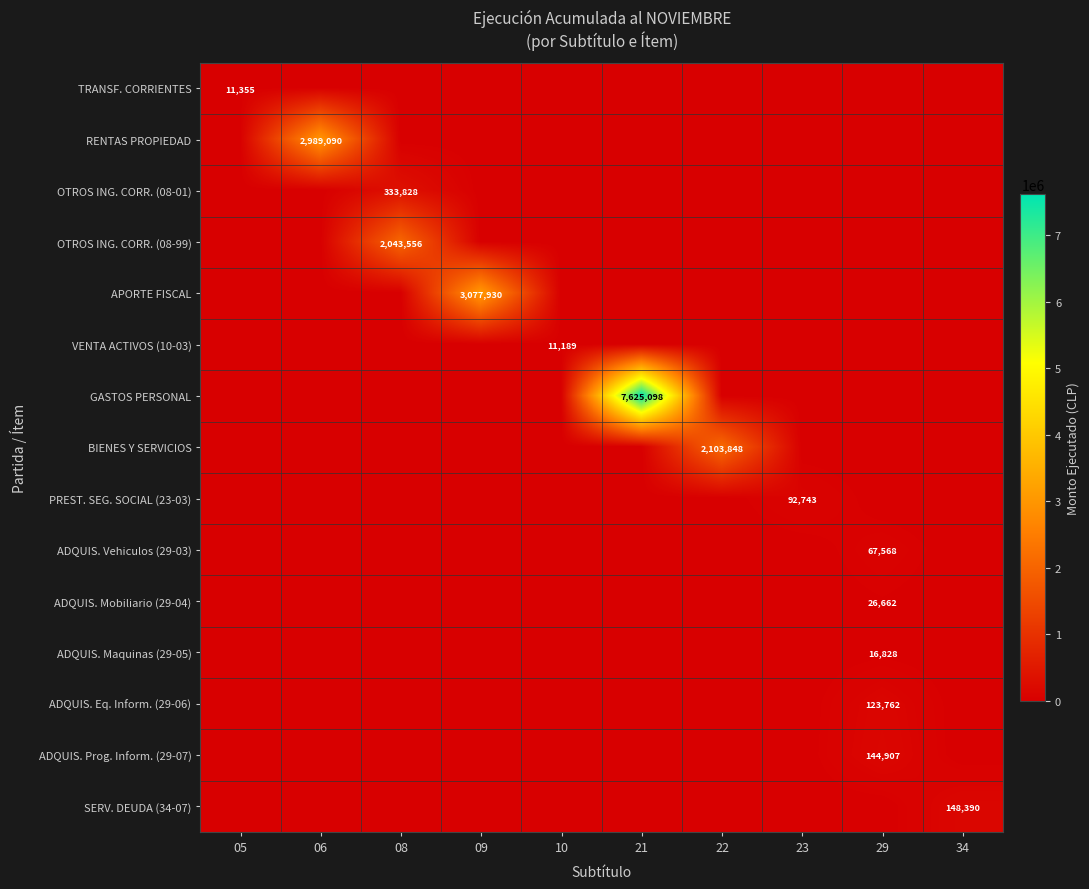

The value of BIENES Y SERVICIOS at 22 is 3304344. True or false?

False